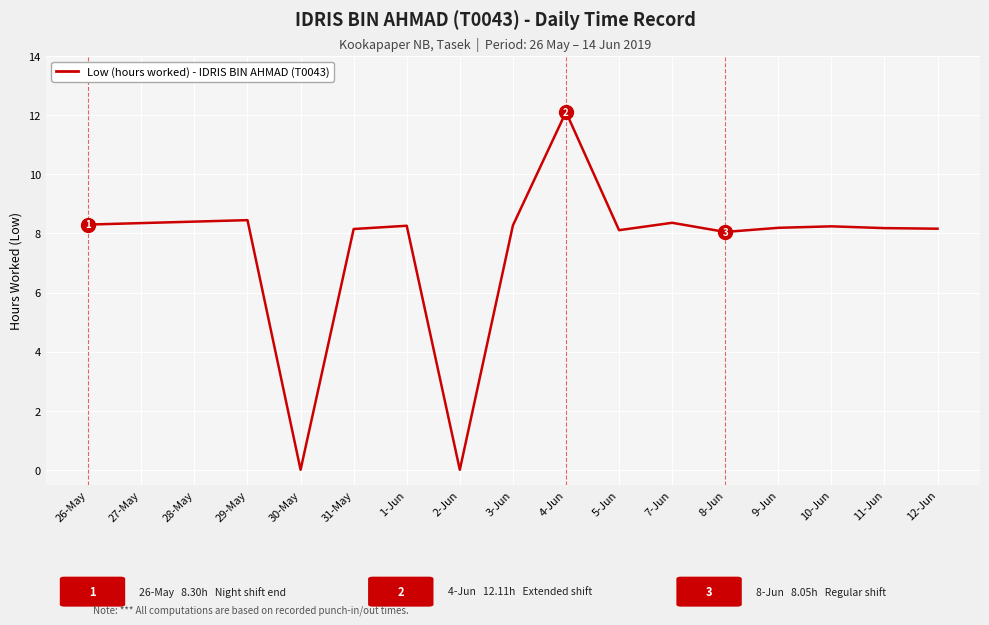

Which label corresponds to the largest value in the chart?

4-Jun